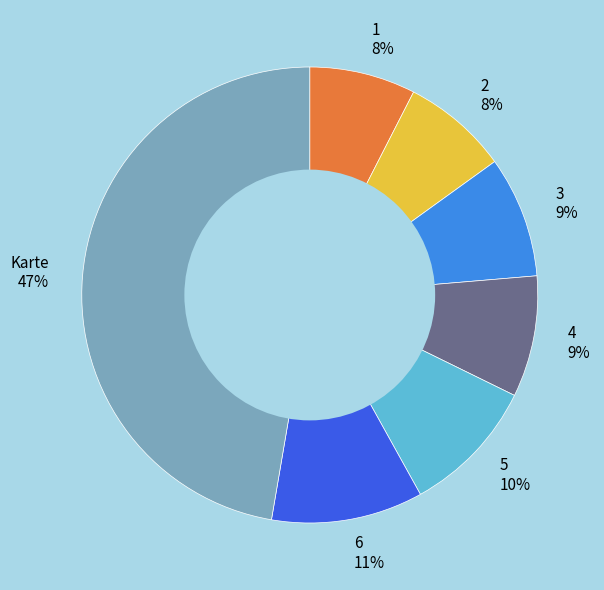

How many segments does this pie chart have?

7